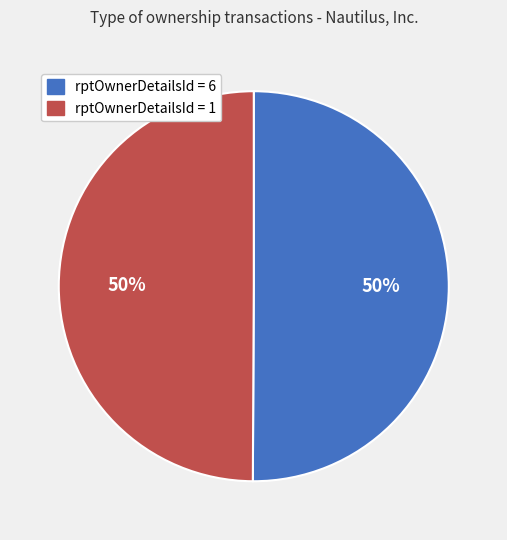

To the nearest percent, what is the average slice percentage?

50%